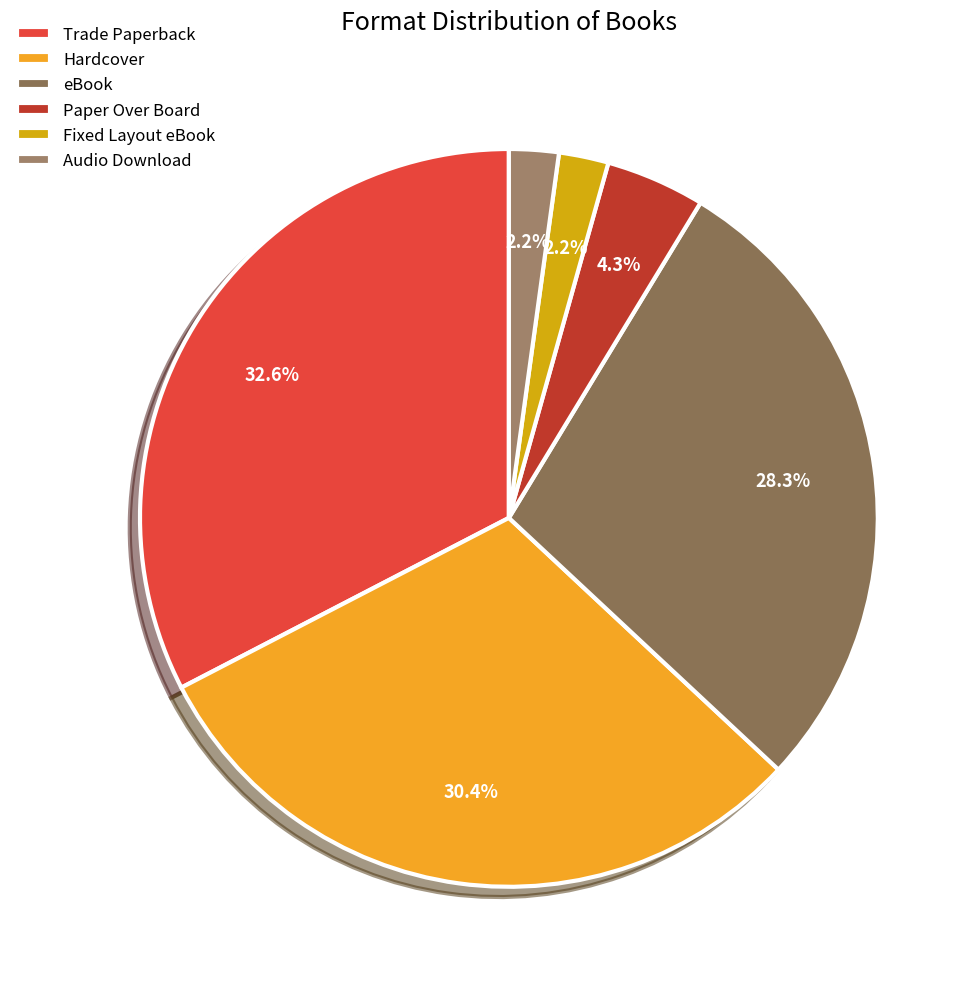

Count the number of slices in the pie.

6